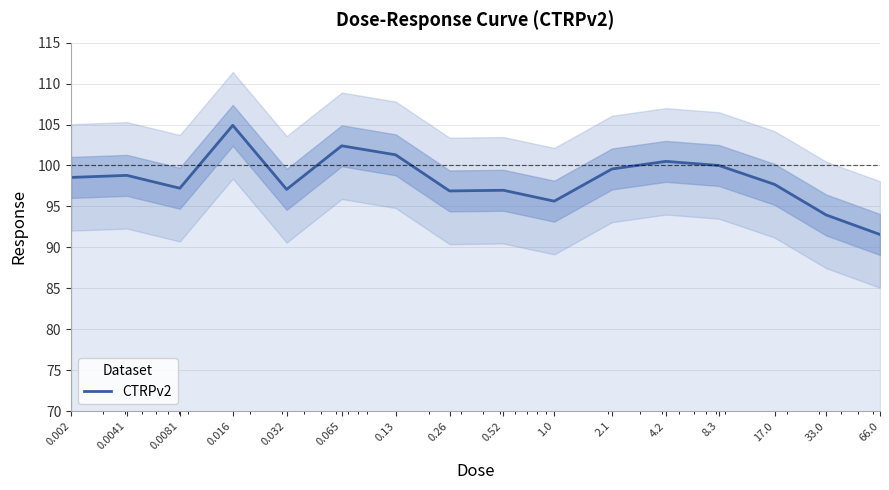

Where is the first local maximum?

0.0041